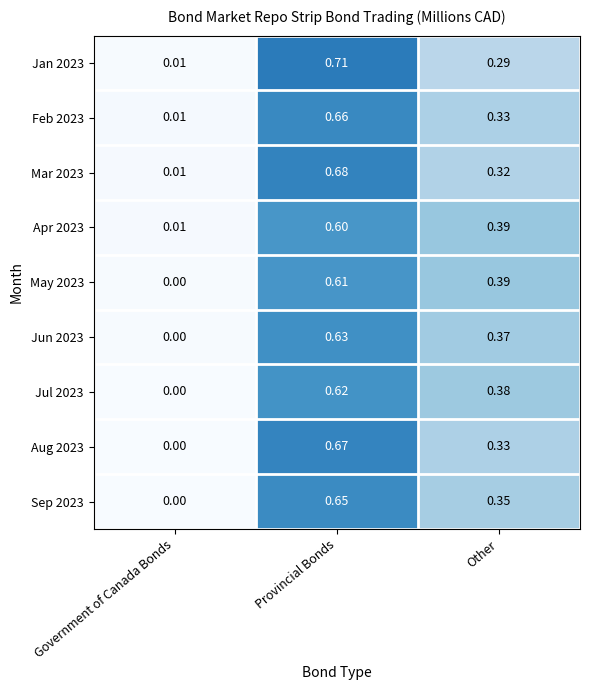

At how many categories does at least one series exceed 0?

3